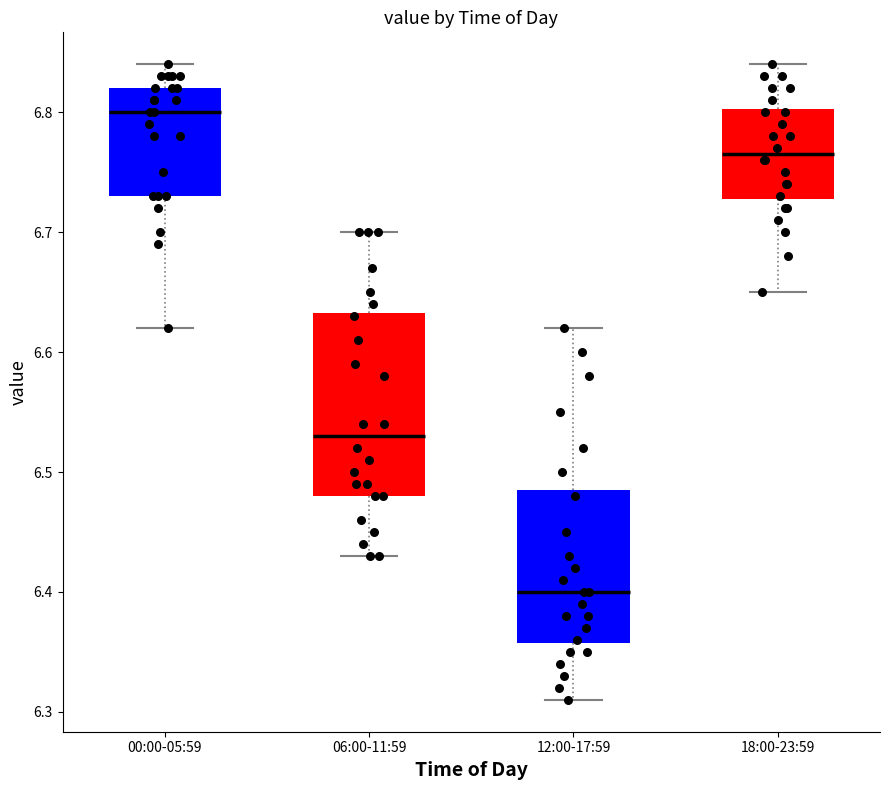

Reading left to right, read every box against the y-axis: the position of its median line, the range the box covers, and the ends of its whiskers. The values are not printed on the chart, so give them approximately, as read against the axis.

00:00-05:59: median 6.80, box 6.73 to 6.82, whiskers 6.62 to 6.84
06:00-11:59: median 6.53, box 6.48 to 6.63, whiskers 6.43 to 6.70
12:00-17:59: median 6.40, box 6.36 to 6.49, whiskers 6.31 to 6.62
18:00-23:59: median 6.77, box 6.73 to 6.80, whiskers 6.65 to 6.84